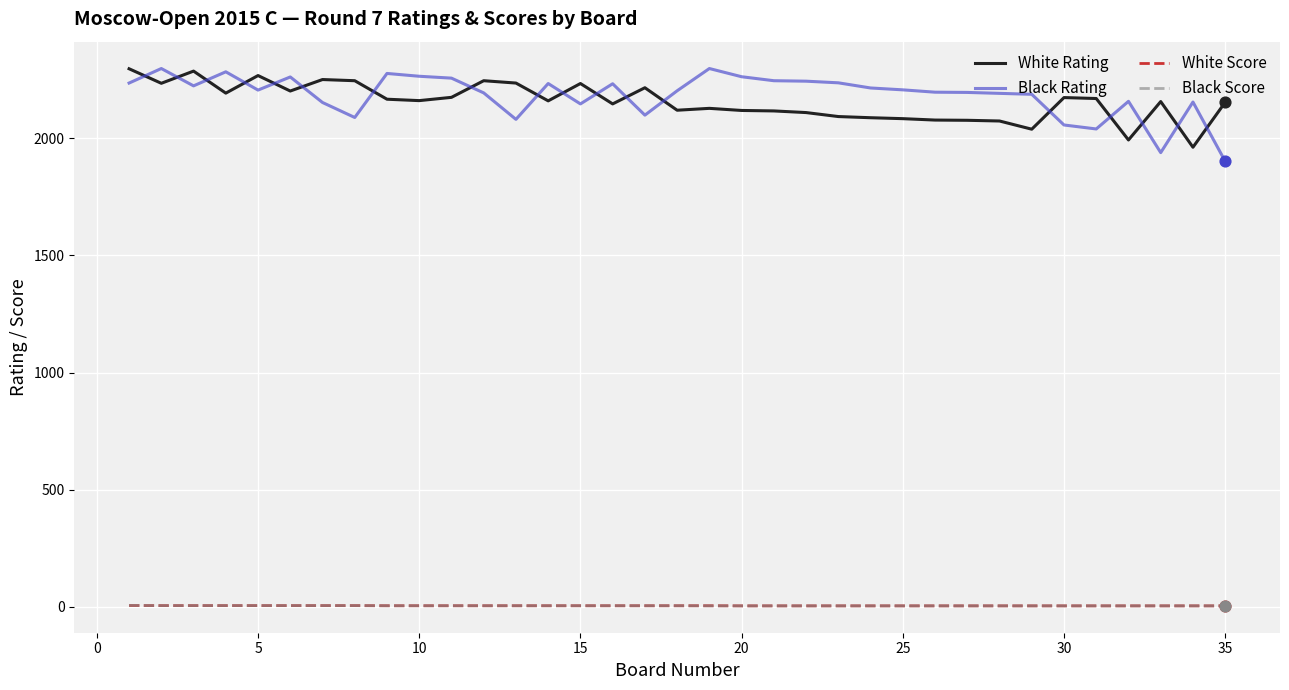

What are all the series names shown in the legend?

White Rating, Black Rating, White Score, Black Score